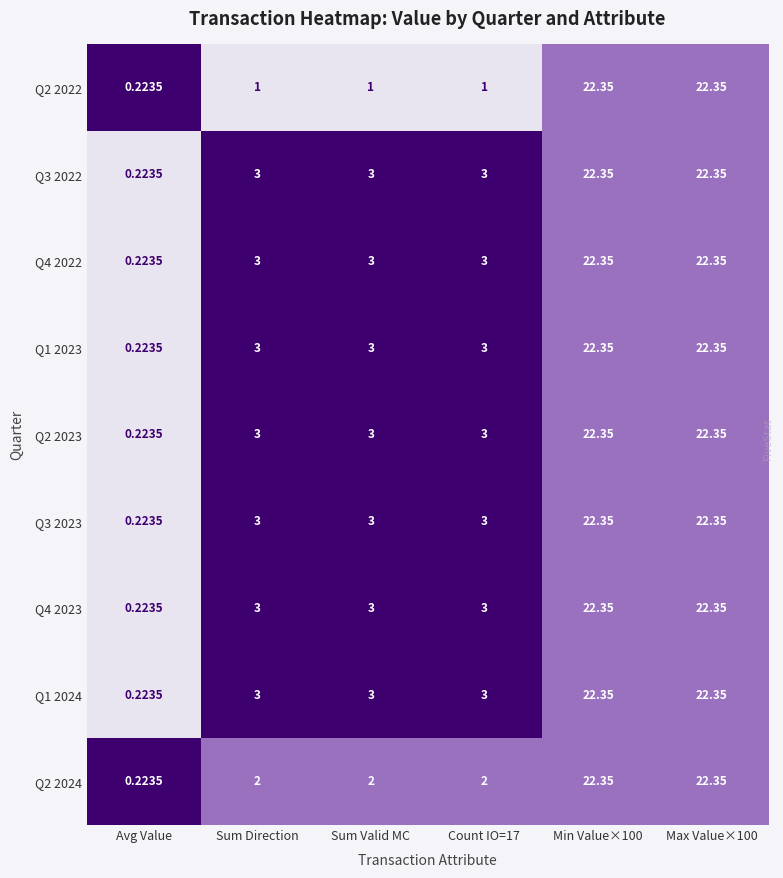

Which category has the lowest value in the Q2 2023 series?

Avg Value